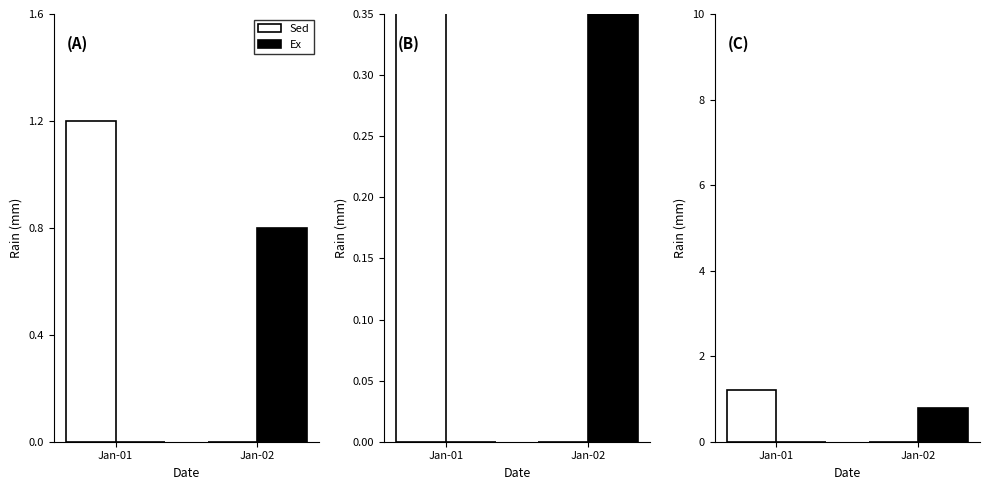

How many Ex values are between 0 and 1?

2